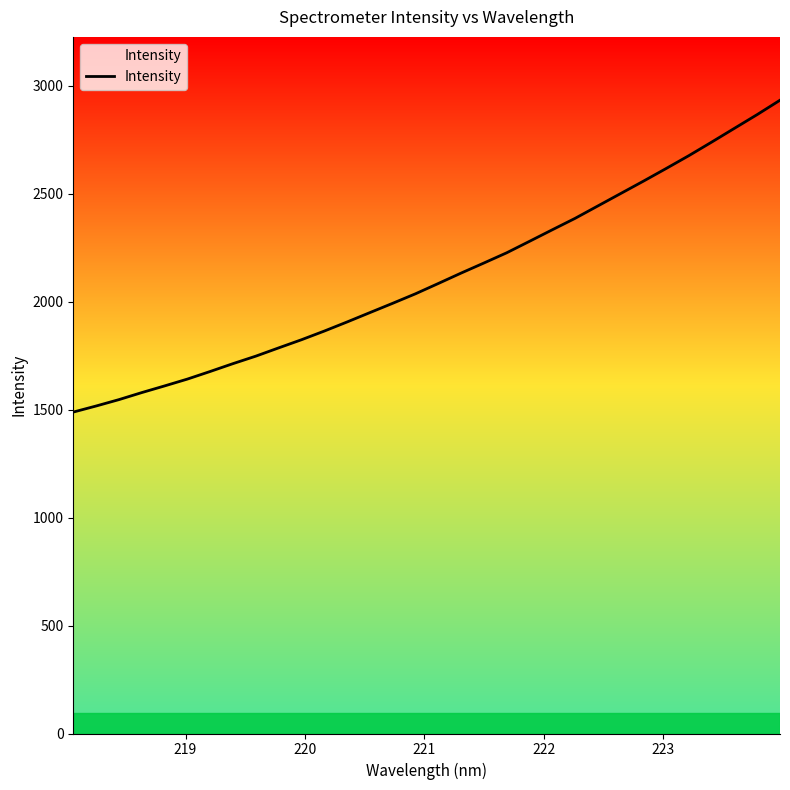

Reading left to right, list all the values displayed in this chart.

1489.0	1517.1	1546.6	1579.2	1610.1	1641.8	1677.1	1713.4	1748.1	1786.3	1824.0	1864.2	1906.3	1949.7	1992.8	2036.9	2084.5	2132.8	2179.4	2226.8	2279.8	2333.3	2386.2	2443.7	2501.1	2558.5	2617.3	2677.0	2739.7	2803.5	2867.2	2933.6